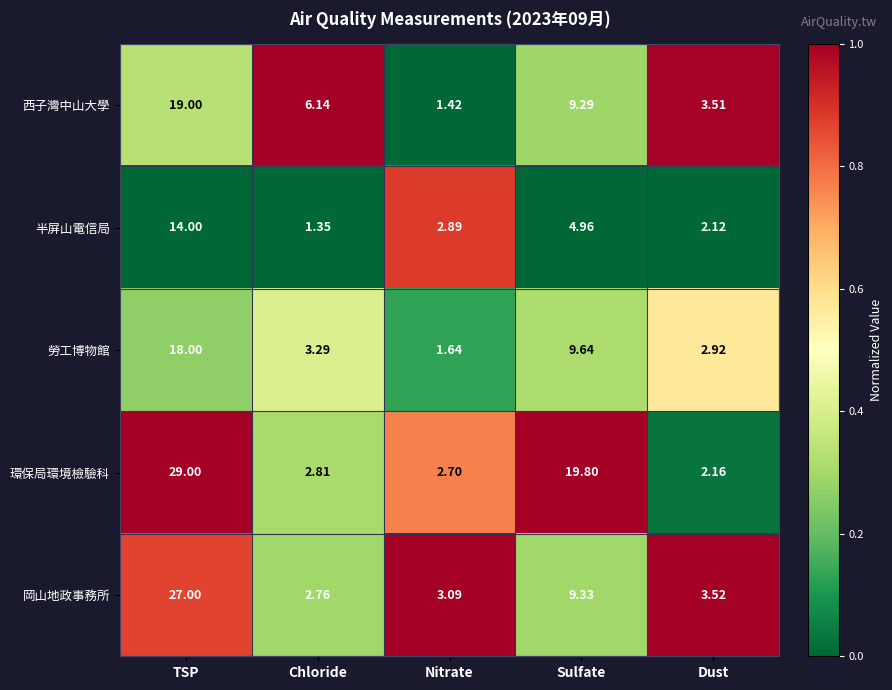

Which series has the largest total across all categories?

環保局環境檢驗科